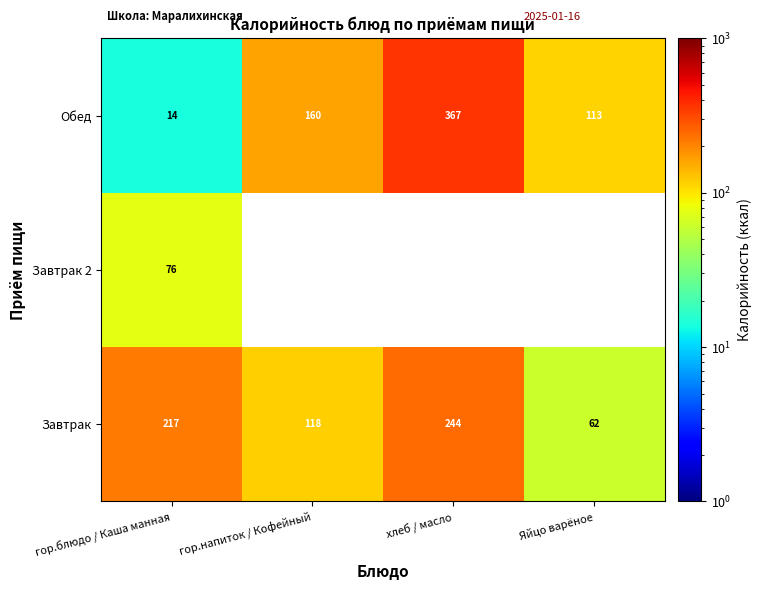

Is the value of Обед at гор.напиток / Кофейный greater than the value of Завтрак 2 at гор.блюдо / Каша манная?

Yes